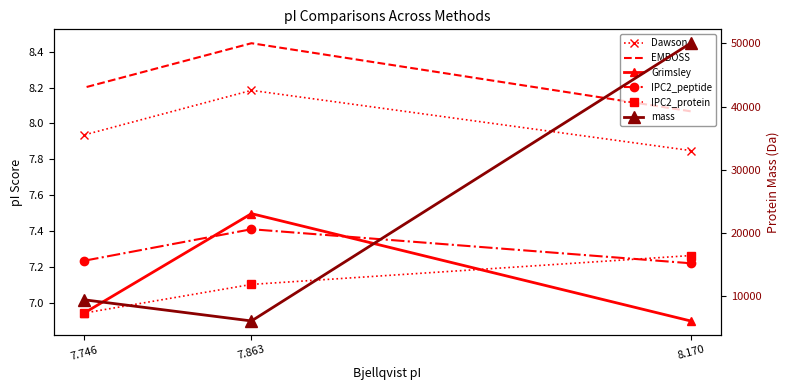

Which series has the widest spread of values?

mass